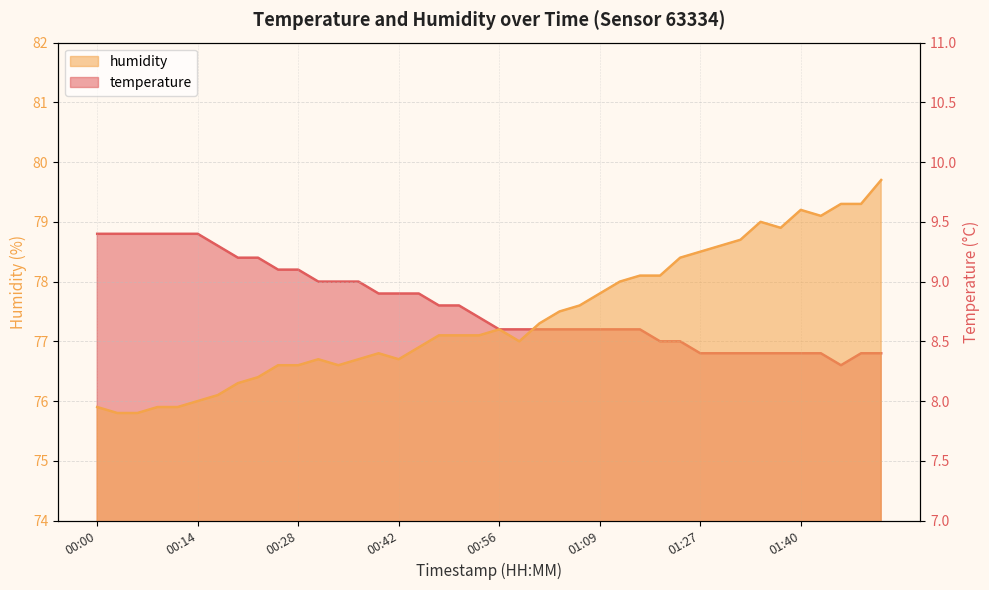

Reading right to left, transcribe all the data shown in this chart.

temperature: 8.4	8.4	8.3	8.4	8.4	8.4	8.4	8.4	8.4	8.4	8.5	8.5	8.6	8.6	8.6	8.6	8.6	8.6	8.6	8.6	8.7	8.8	8.8	8.9	8.9	8.9	9.0	9.0	9.0	9.1	9.1	9.2	9.2	9.3	9.4	9.4	9.4	9.4	9.4	9.4
humidity: 79.7	79.3	79.3	79.1	79.2	78.9	79.0	78.7	78.6	78.5	78.4	78.1	78.1	78.0	77.8	77.6	77.5	77.3	77.0	77.2	77.1	77.1	77.1	76.9	76.7	76.8	76.7	76.6	76.7	76.6	76.6	76.4	76.3	76.1	76.0	75.9	75.9	75.8	75.8	75.9